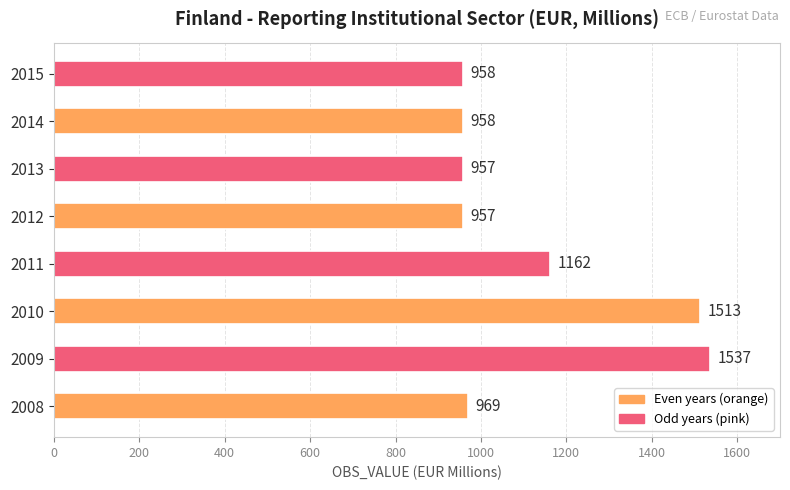

Is it true that the value at 2009 is 2118?

False